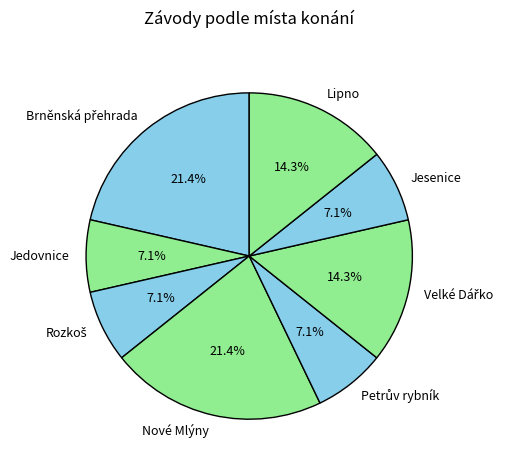

Is there any slice that represents more than half of the pie?

No